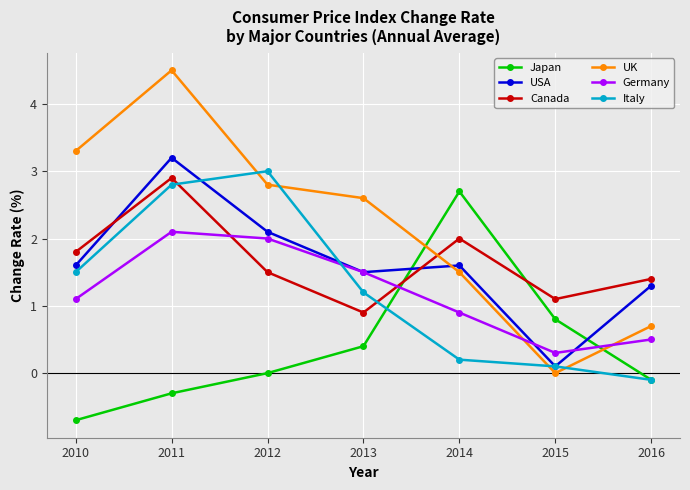

What is the maximum value shown in the chart?

4.5